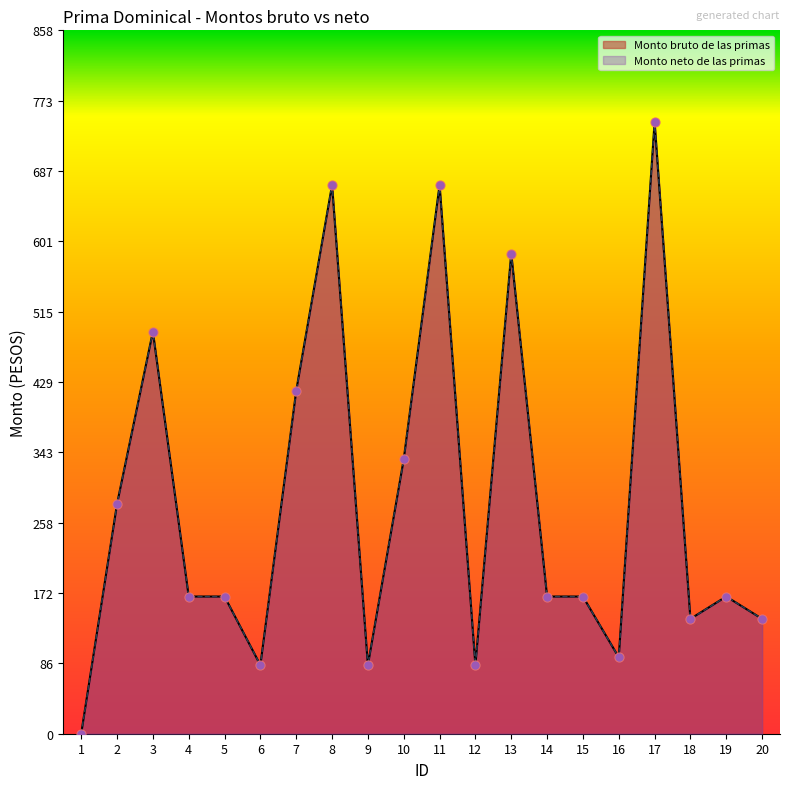

Which series has the largest total across all categories?

Monto bruto de las primas